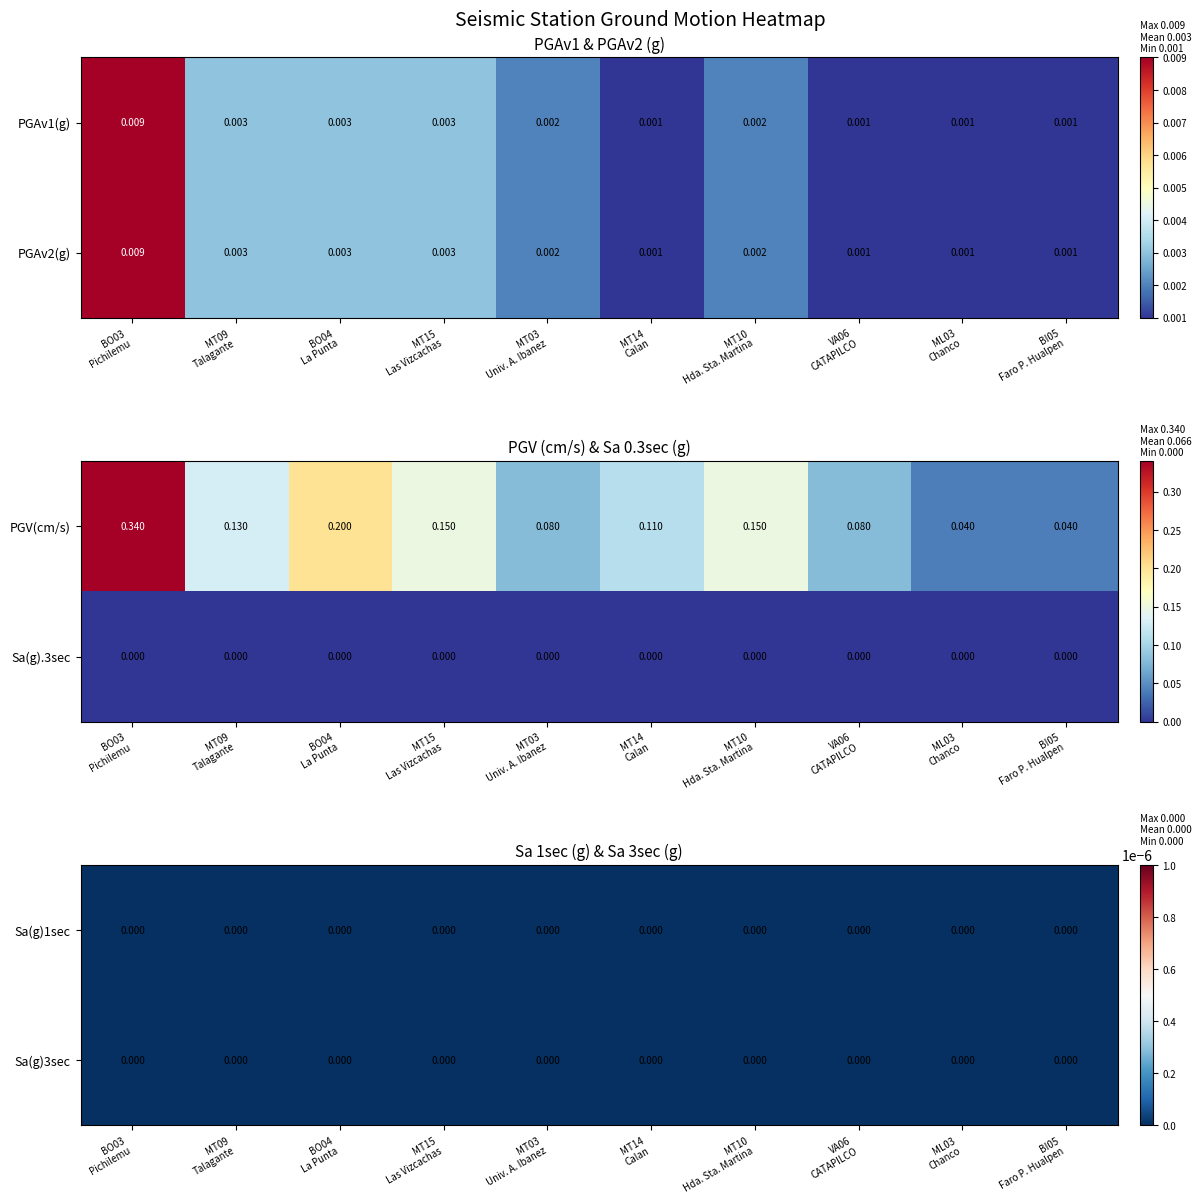

True or false: PGAv1(g) has a value of 0.0 at MT15
Las Vizcachas.

False